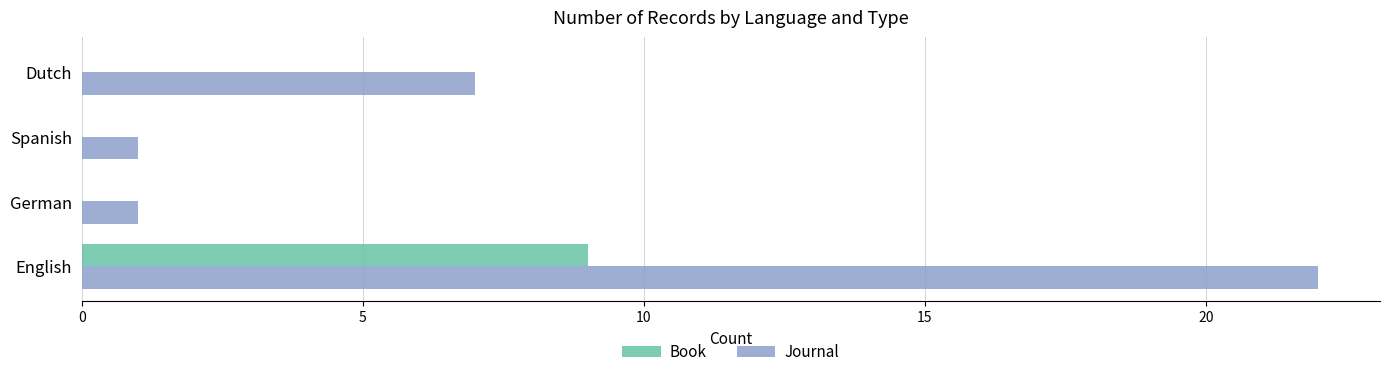

Which series changed the most between English and Spanish?

Journal